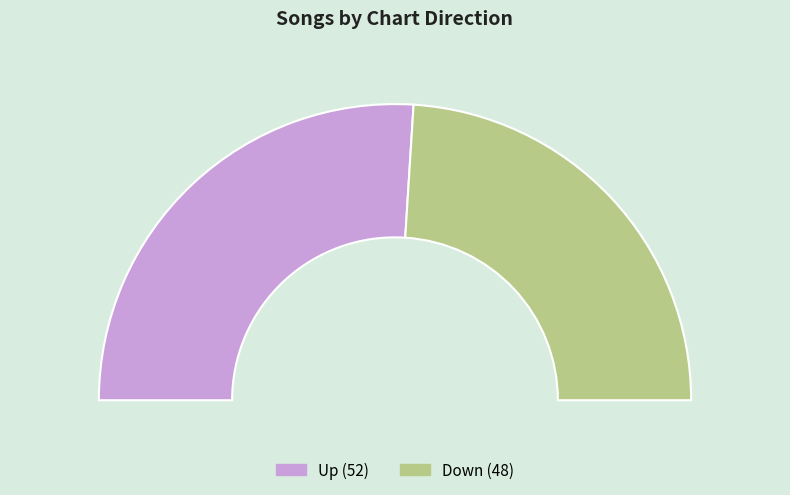

What is the change in value from up to down?

-4